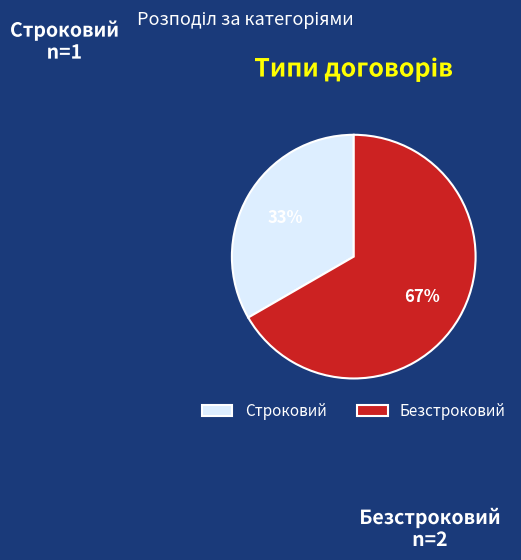

To the nearest percent, what is the average slice percentage?

50%